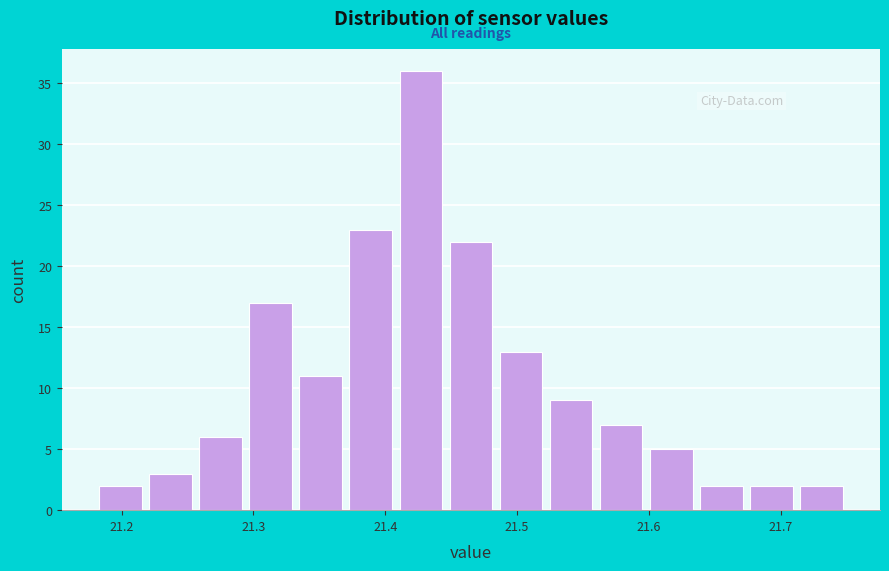

Around what value on the x-axis is the tallest bar? Give the approximate position of its centre, as read against the axis.

21.43